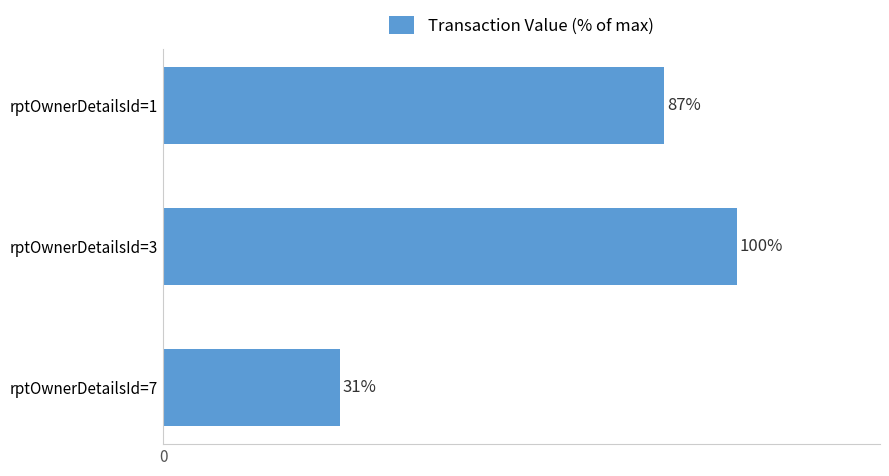

At which label is the value closest to 65?

rptOwnerDetailsId=1